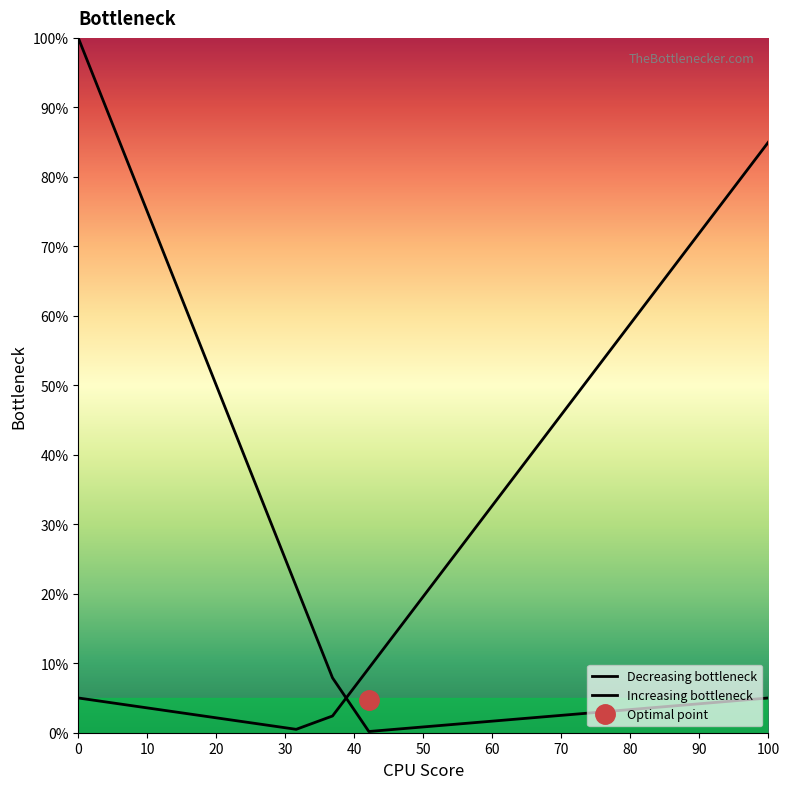

How many lines are shown in the chart?

2